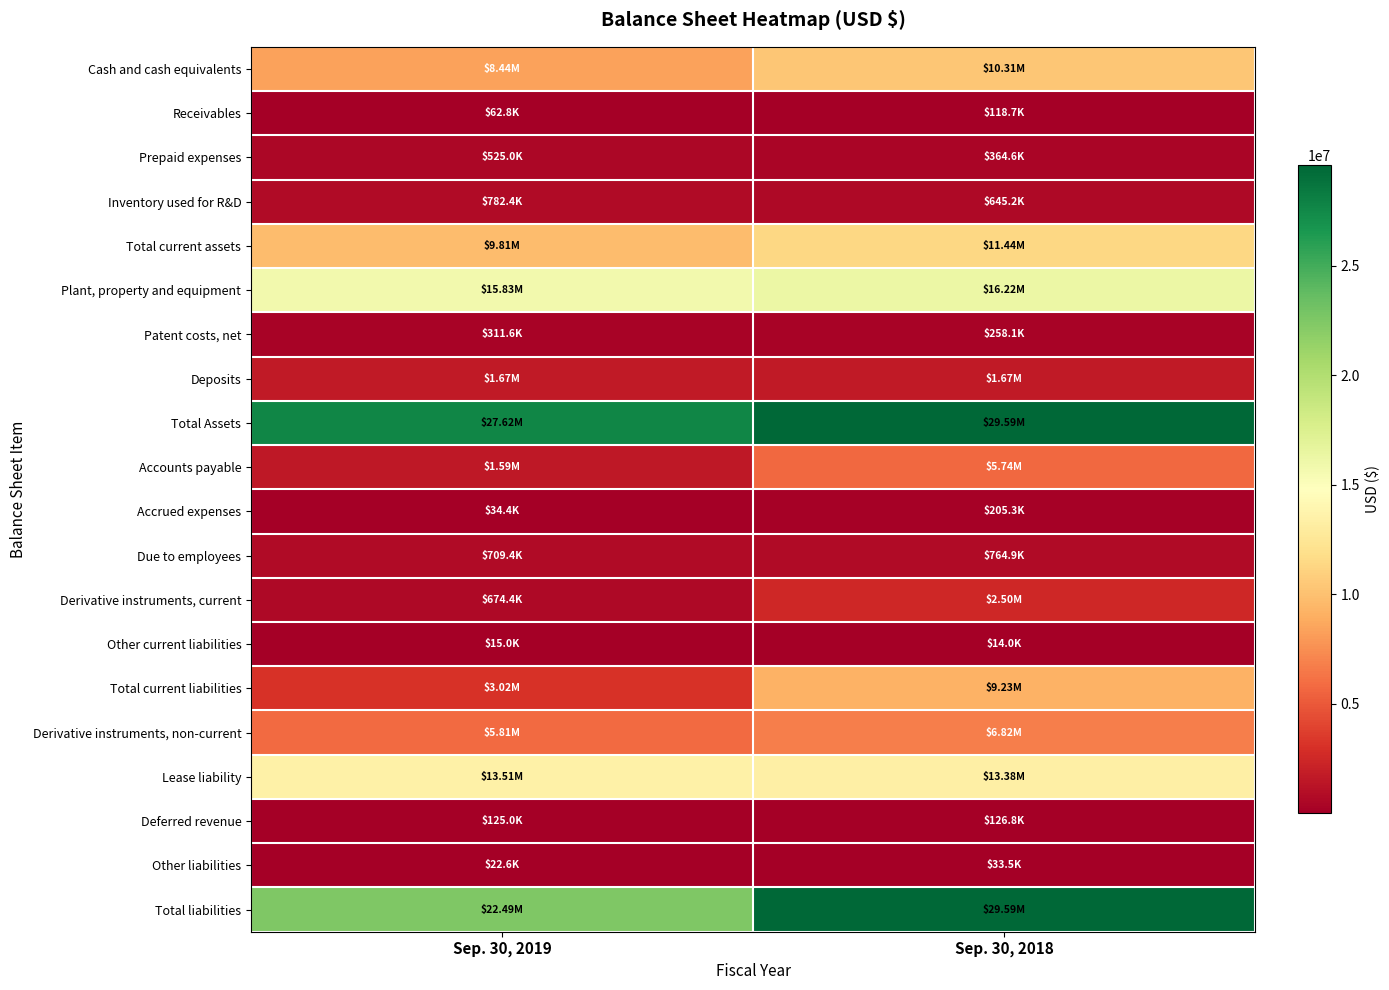

What is the total value across all series at Sep. 30, 2018?

139009216